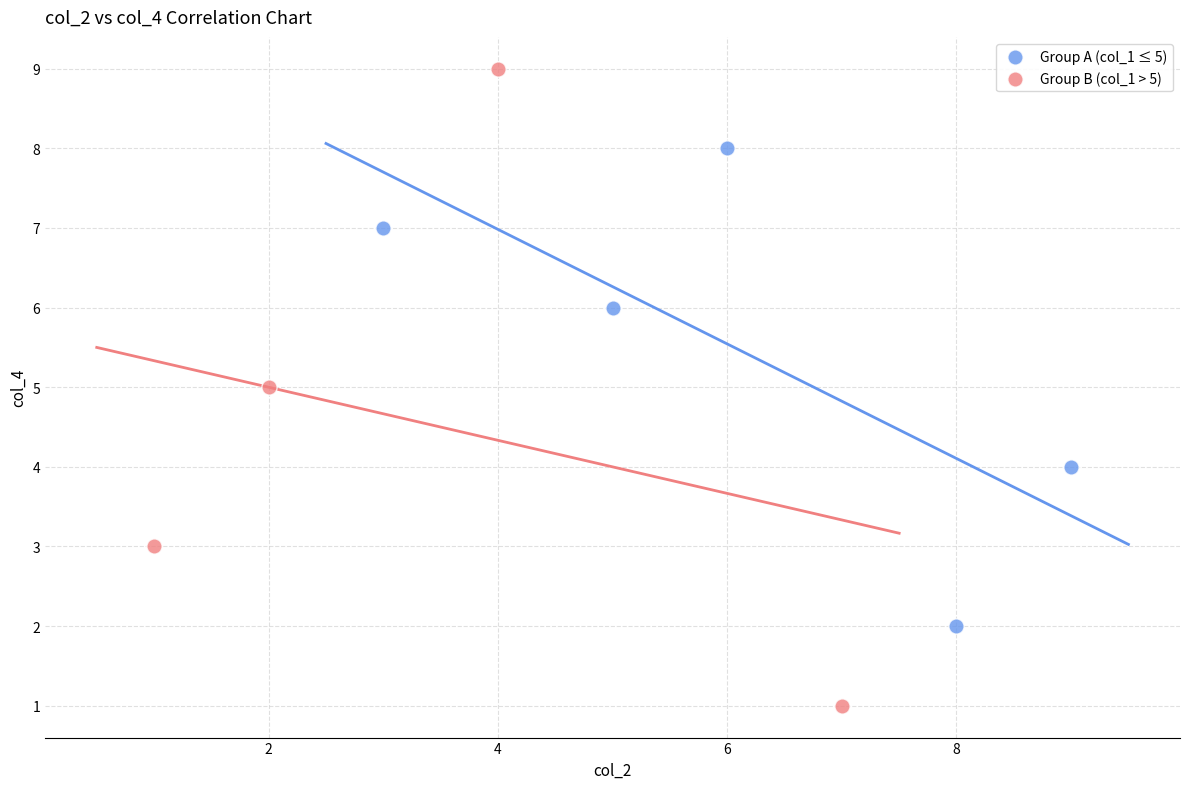

Which series contains the highest Y value?

Group B (col_1 > 5)